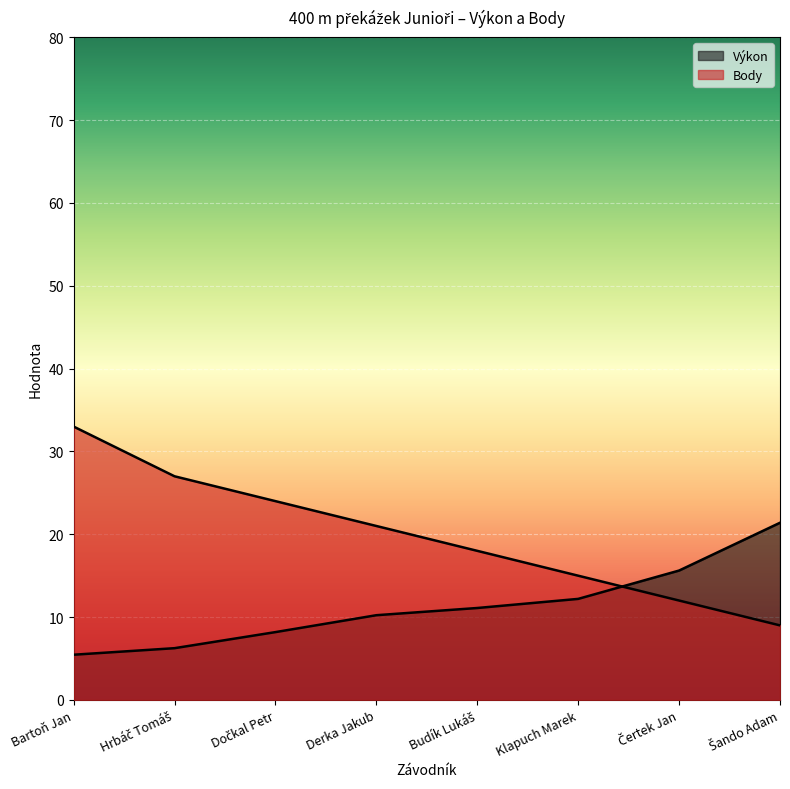

How many values in the Body series exceed 21?

3